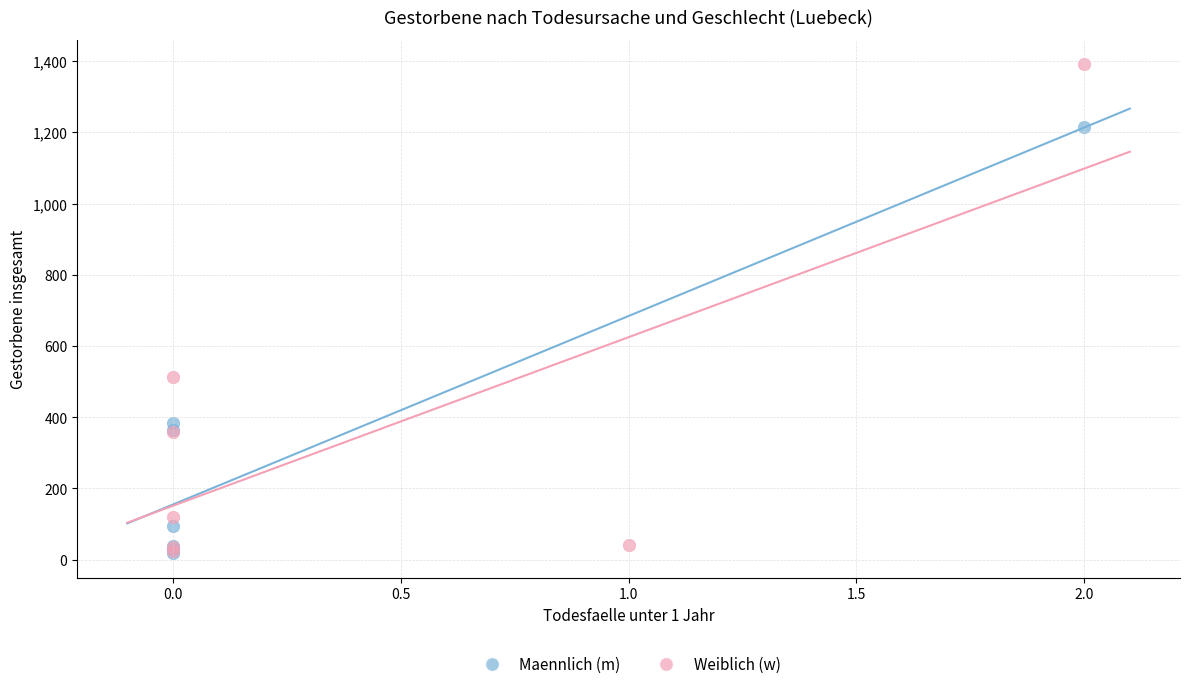

Which series has the widest spread of Y values?

Weiblich (w)